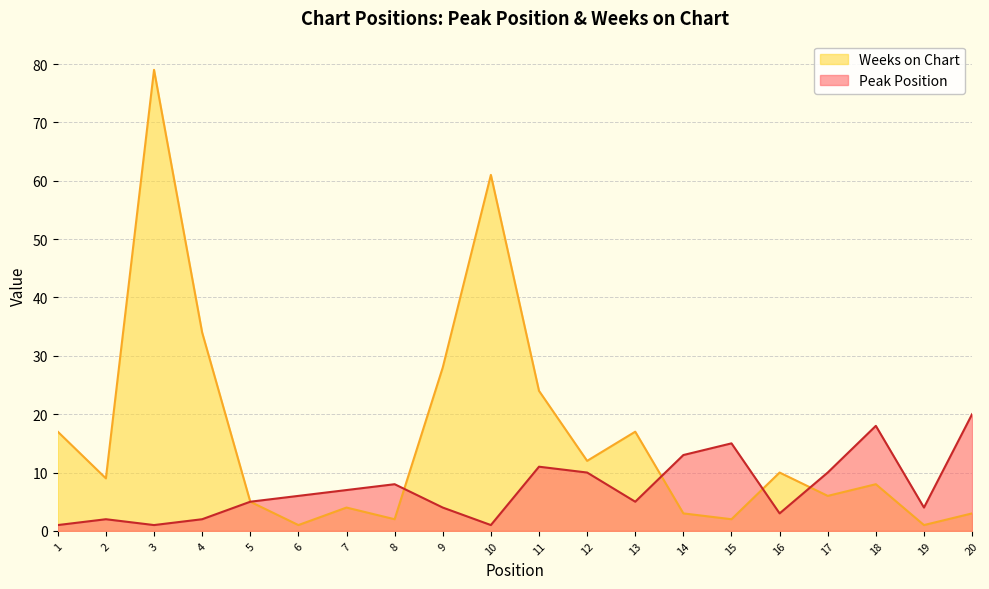

The Peak Position series shows 12 at 8. True or false?

False